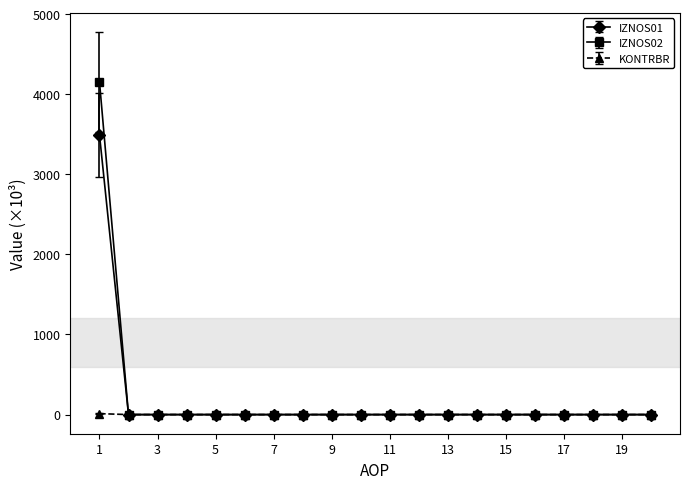

List the series in order of their peak value, lowest first.

KONTRBR, IZNOS01, IZNOS02